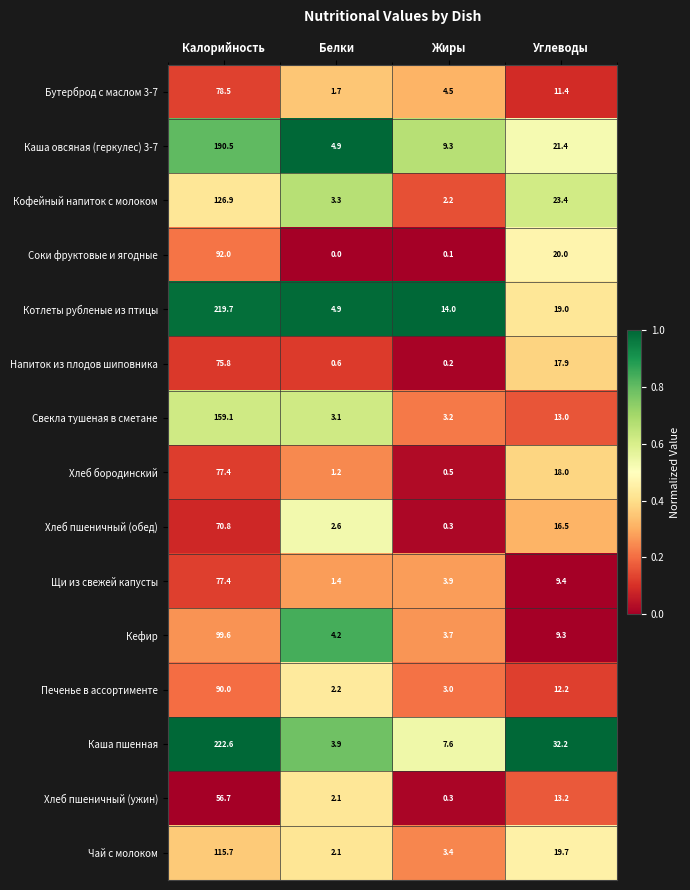

The Печенье в ассортименте series shows 1.0 at Белки. True or false?

False